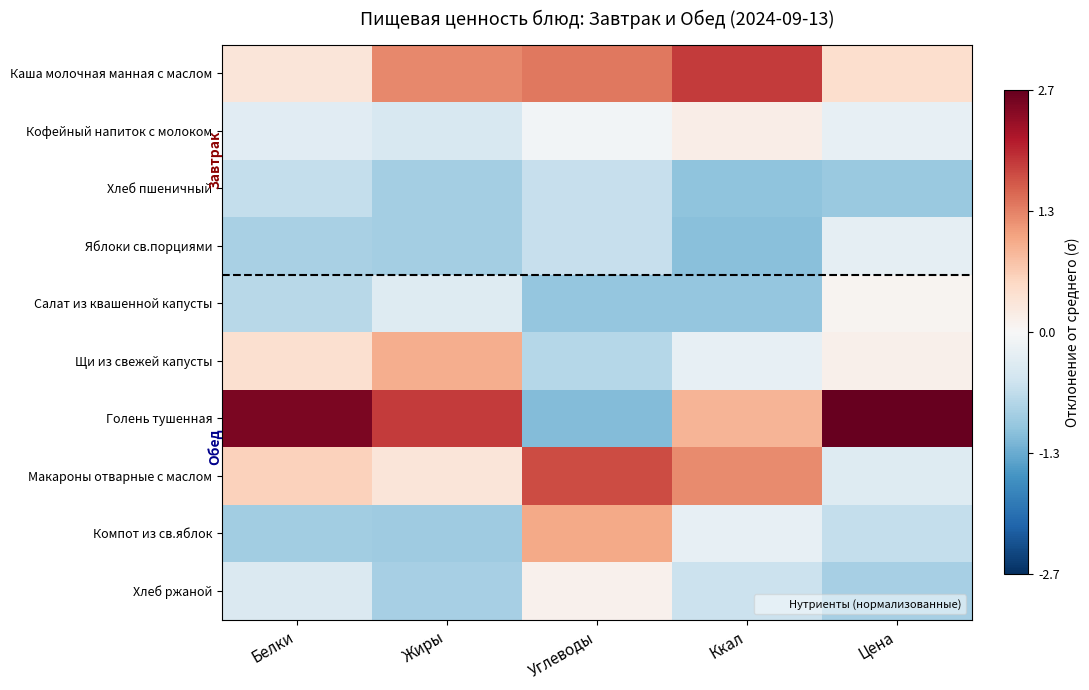

What is the maximum value shown in the chart?

2.7